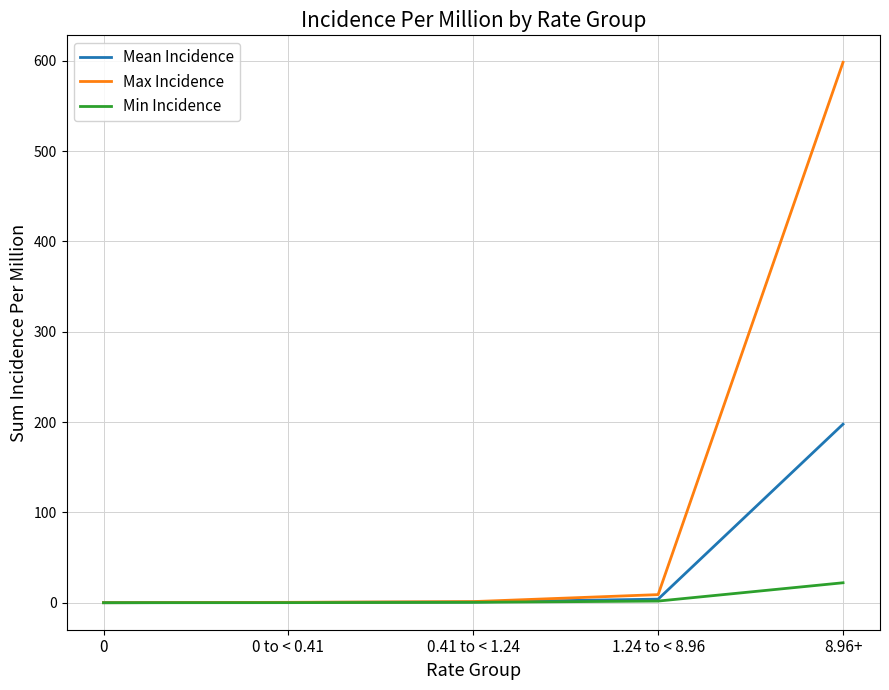

At which category is the sum across all series the highest?

8.96+